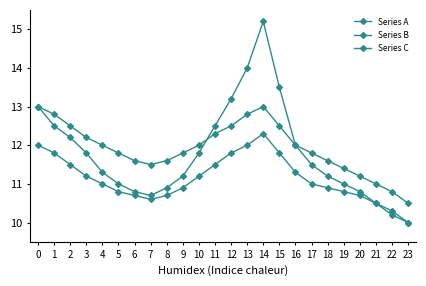

Count the number of categories in the chart.

24